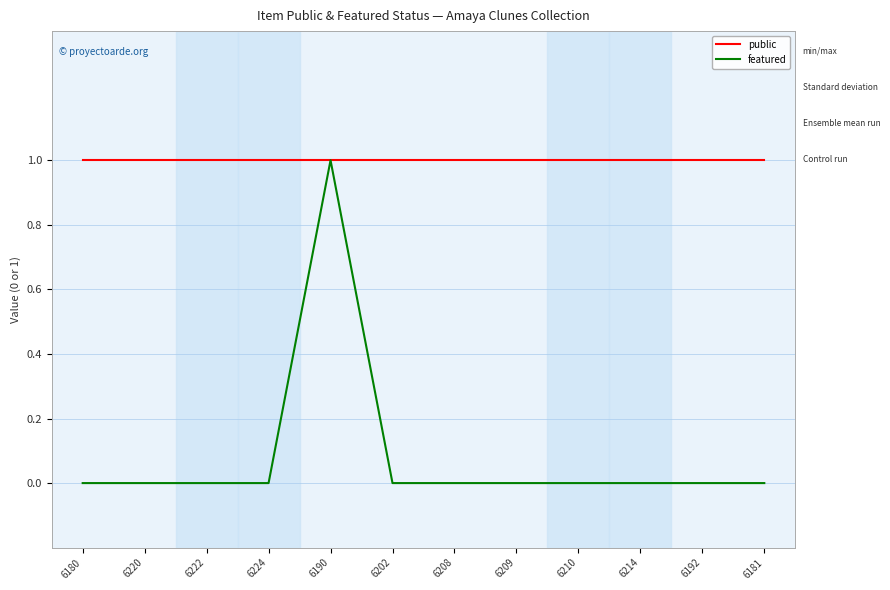

Which series has the largest range (max minus min)?

featured